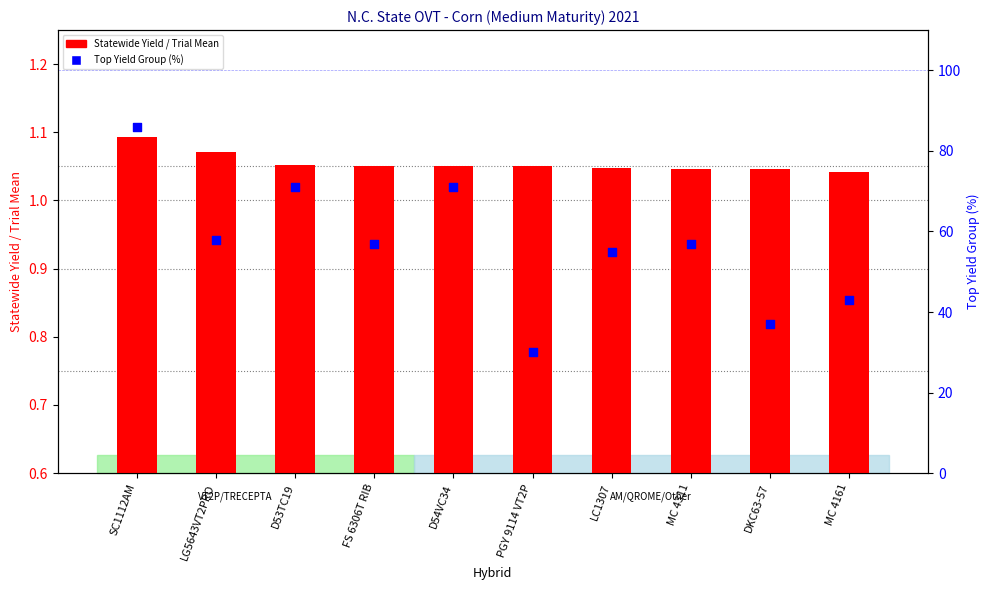

Which series reaches the maximum Y coordinate?

Top Yield Group (%)